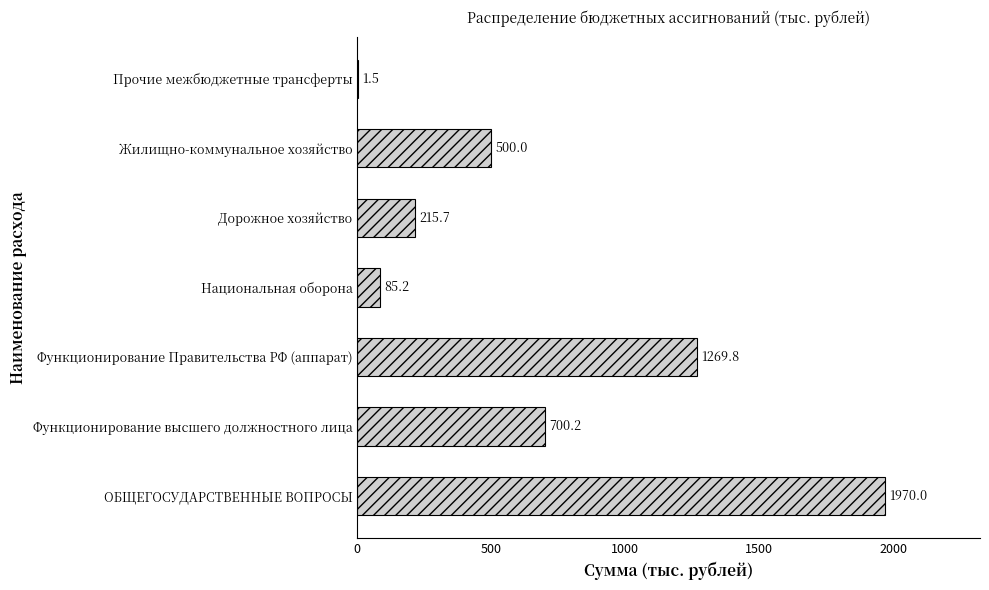

How many data points does each series have?

7